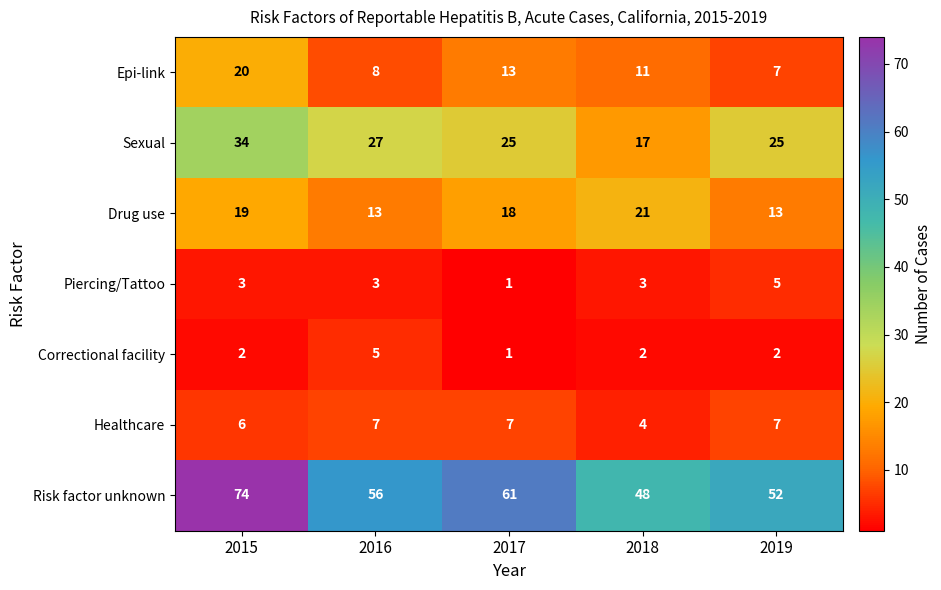

What is the difference between the maximum and minimum values in the Drug use series?

8